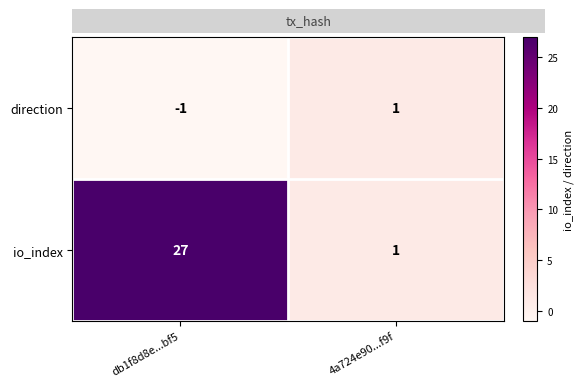

How many data points in io_index are less than 27?

1